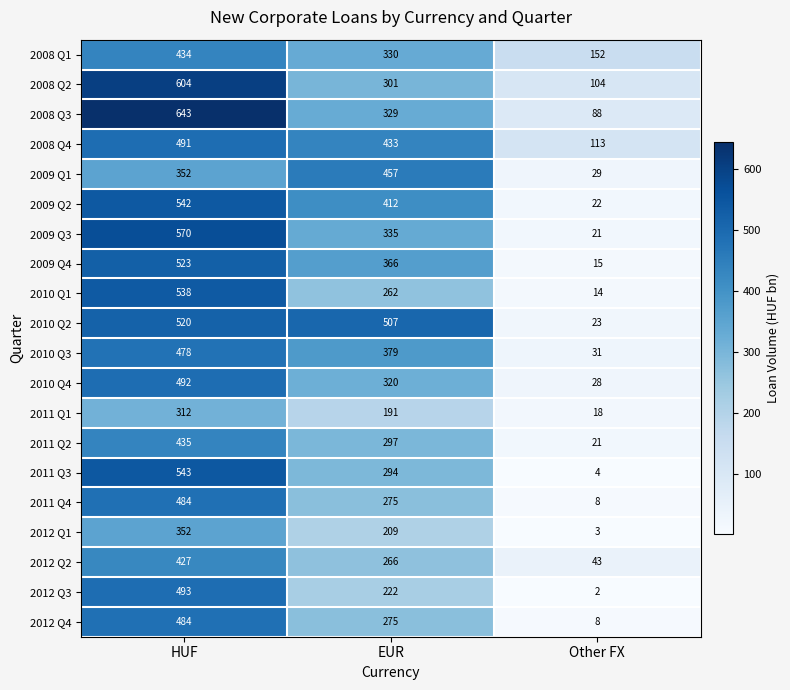

What is the difference between the highest and lowest values at HUF?

331